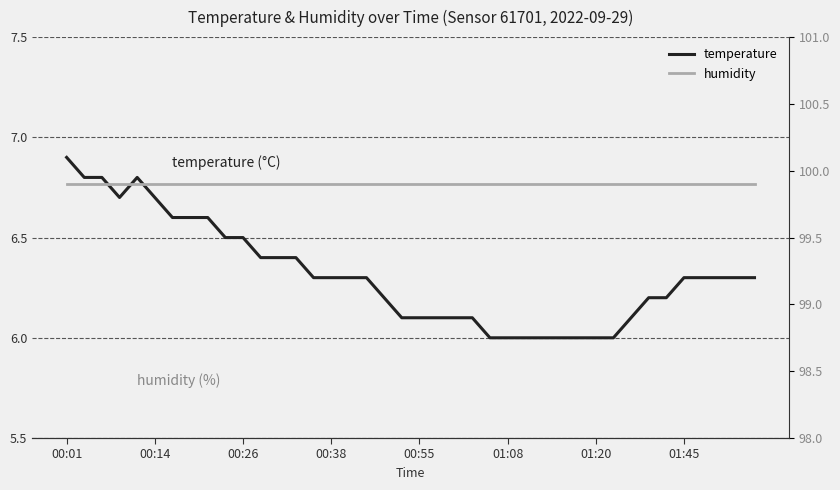

List the series in order of their peak value, lowest first.

temperature, humidity